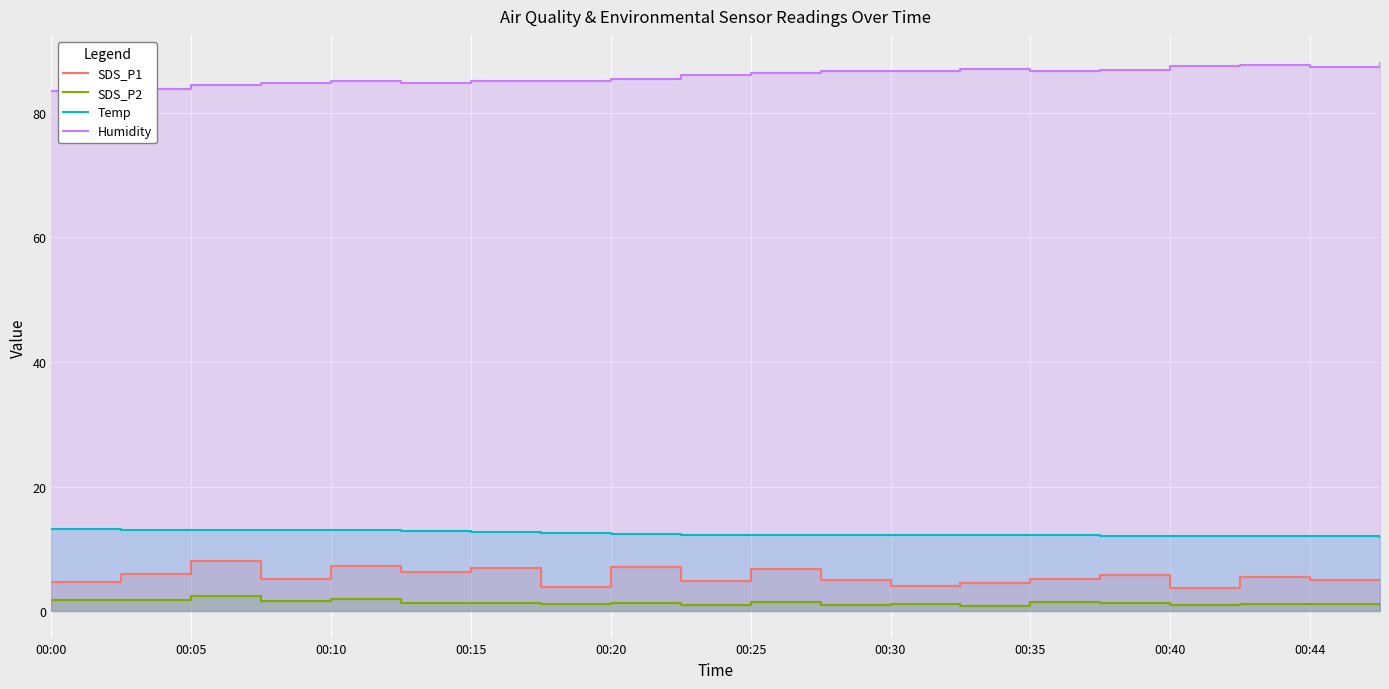

What is the average value of the Temp series?

12.5